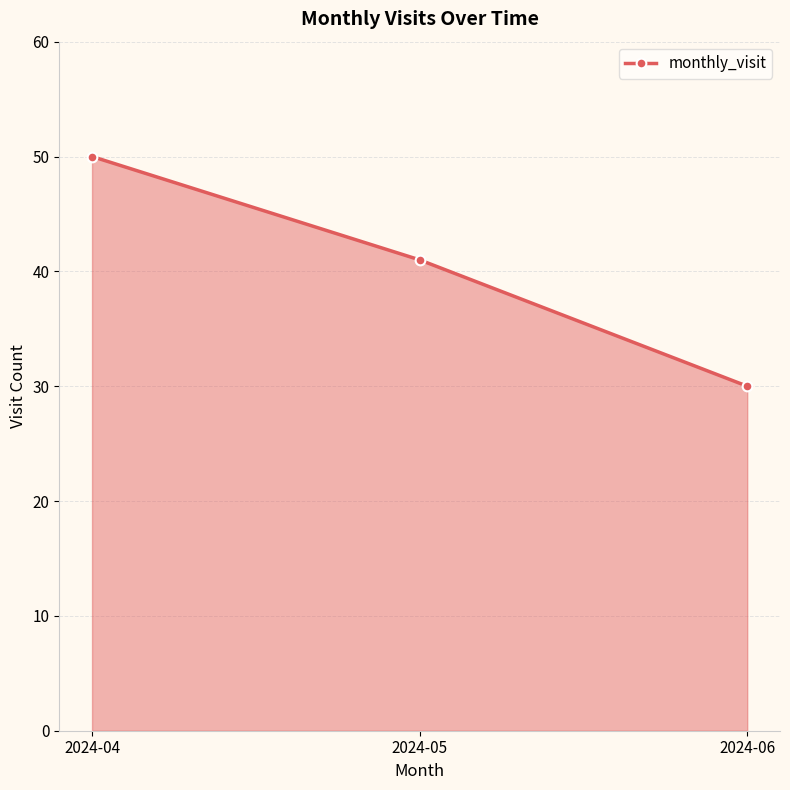

What is the average value?

40